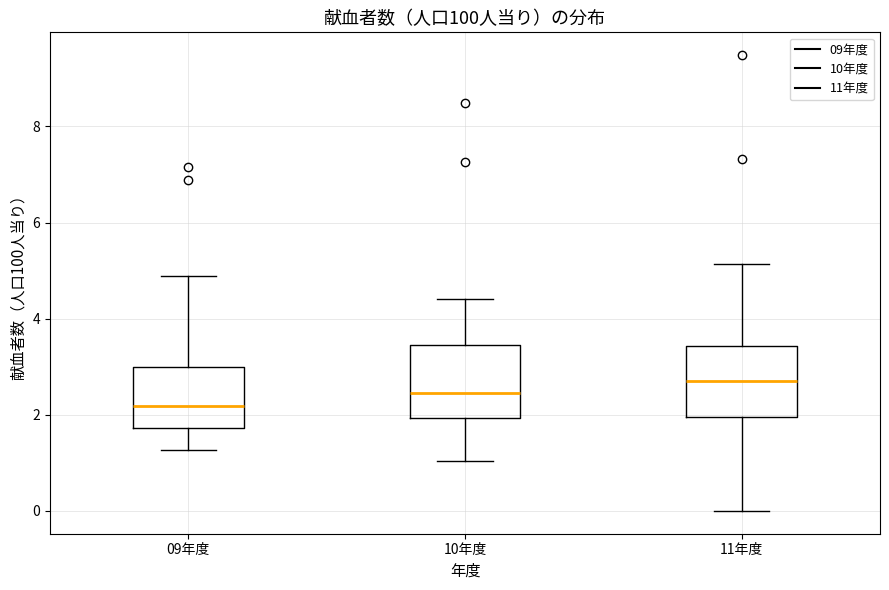

Reading left to right, read every box against the y-axis: the position of its median line, the range the box covers, and the ends of its whiskers. The values are not printed on the chart, so give them approximately, as read against the axis.

09年度: median 2.2, box 1.8 to 3.0, whiskers 1.2 to 4.8
10年度: median 2.4, box 2.0 to 3.4, whiskers 1.0 to 4.4
11年度: median 2.6, box 2.0 to 3.4, whiskers 0.0 to 5.2